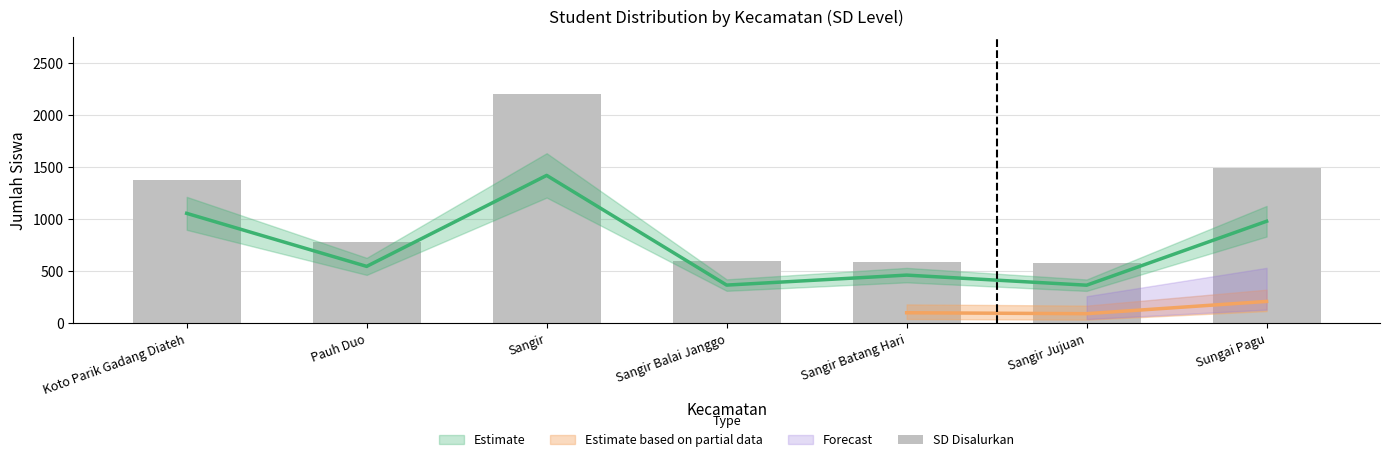

What is the sum of the values at Sungai Pagu and Sangir Balai Janggo?

2087